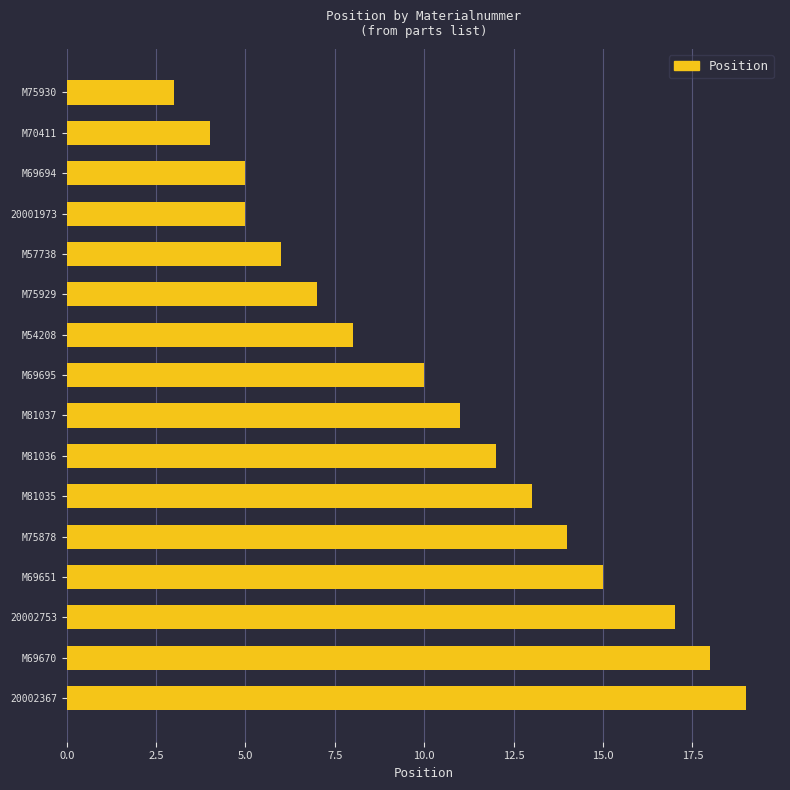

Reading bottom to top, transcribe all the data shown in this chart.

20002367=19	M69670=18	20002753=17	M69651=15	M75878=14	M81035=13	M81036=12	M81037=11	M69695=10	M54208=8	M75929=7	M57738=6	20001973=5	M69694=5	M70411=4	M75930=3